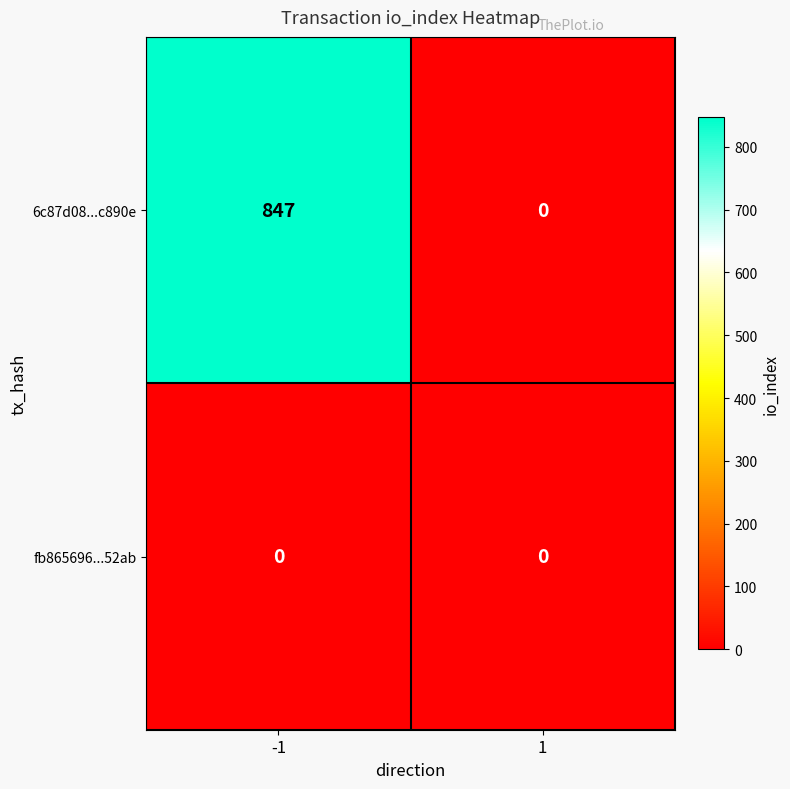

What is the maximum value shown in the chart?

847